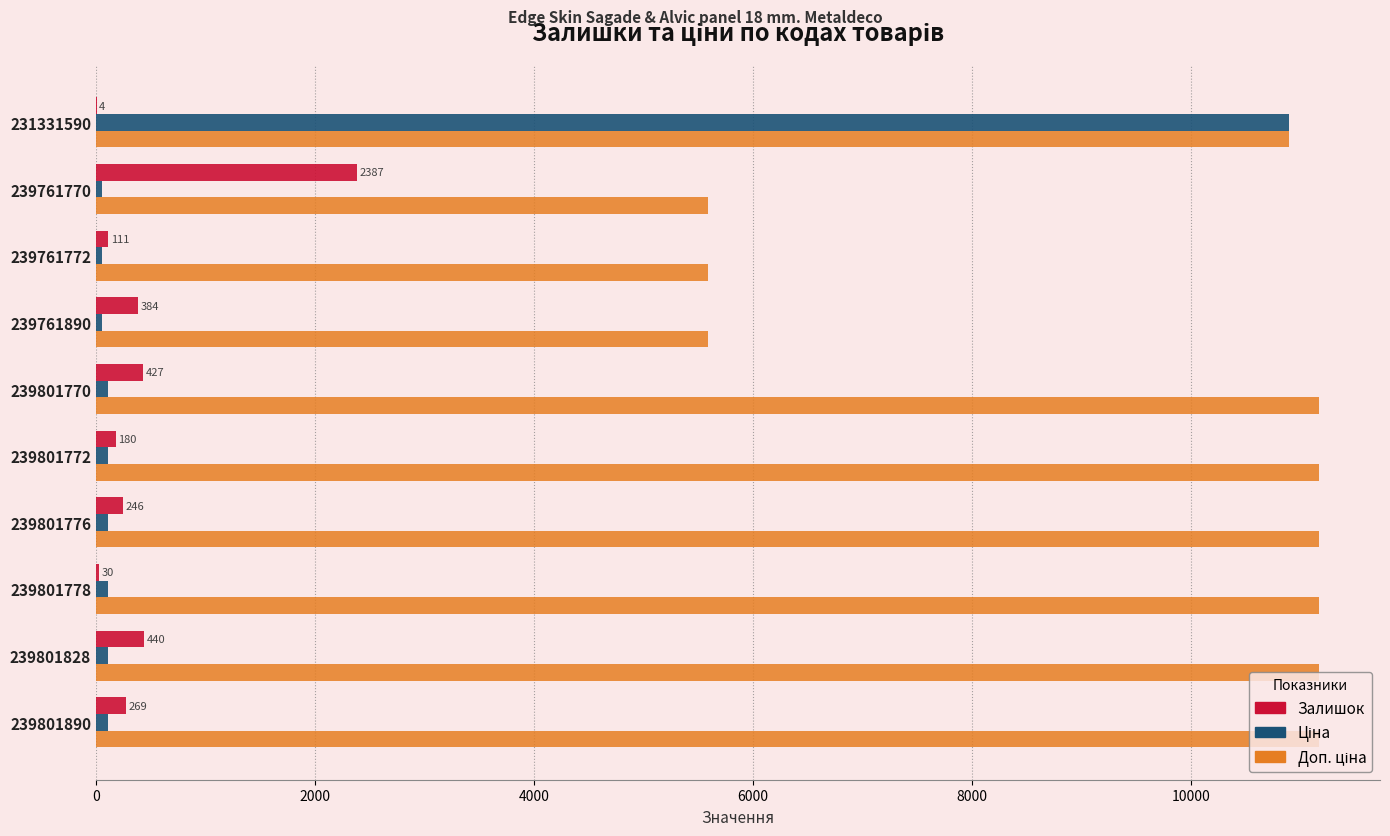

True or false: Залишок has a value of 4.0 at 231331590.

True